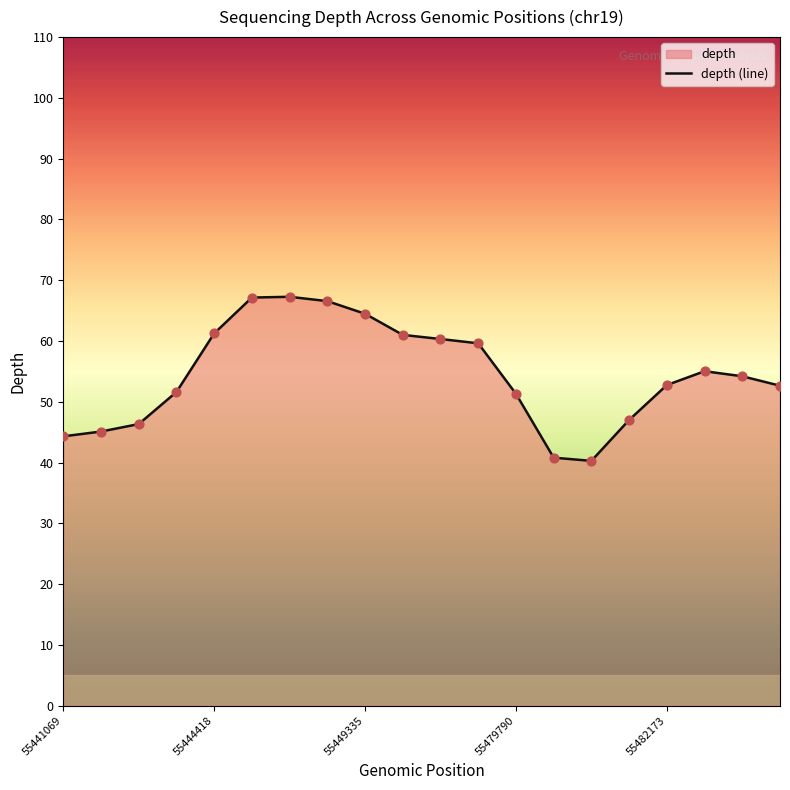

What is the difference between the maximum and minimum values?

27.0